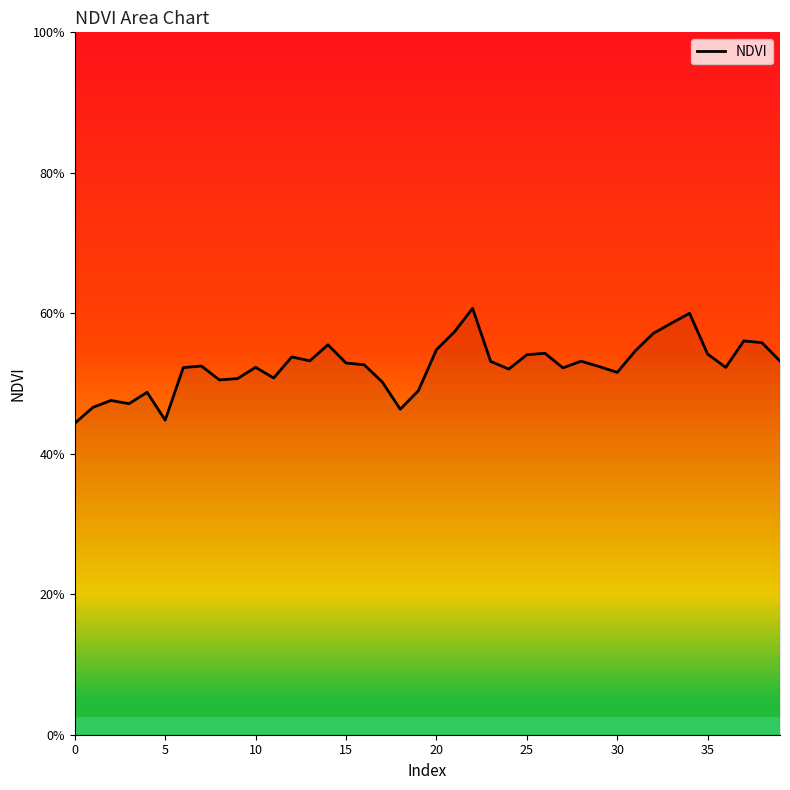

What is the minimum value shown in the chart?

0.4